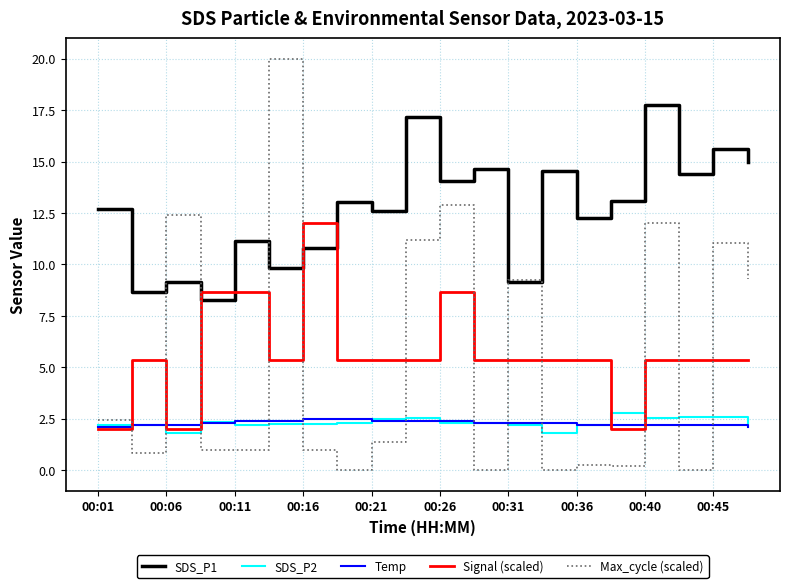

How many series are shown in this chart?

5